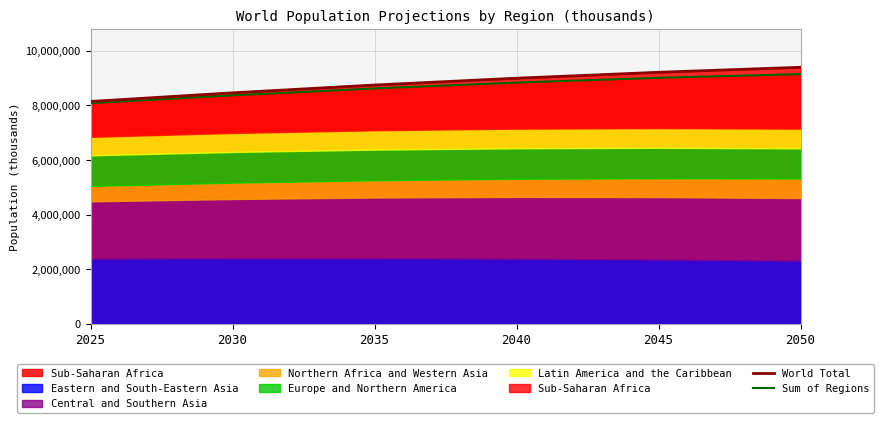

True or false: World Total and Sum of Regions cross at least once.

False